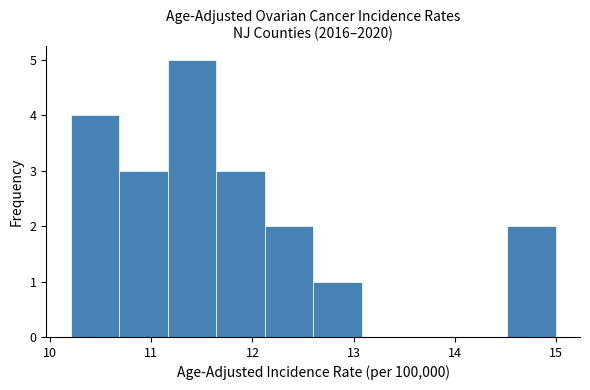

Reading left to right, list every bar in this chart as the range it spans on the x-axis followed by its height. Neither the bar edges nor the heights are printed on the chart, so give them approximately, as read against the axes.

10.20 to 10.68: 4
10.68 to 11.16: 3
11.16 to 11.64: 5
11.64 to 12.12: 3
12.12 to 12.60: 2
12.60 to 13.08: 1
13.08 to 13.56: 0
13.56 to 14.04: 0
14.04 to 14.52: 0
14.52 to 15.00: 2